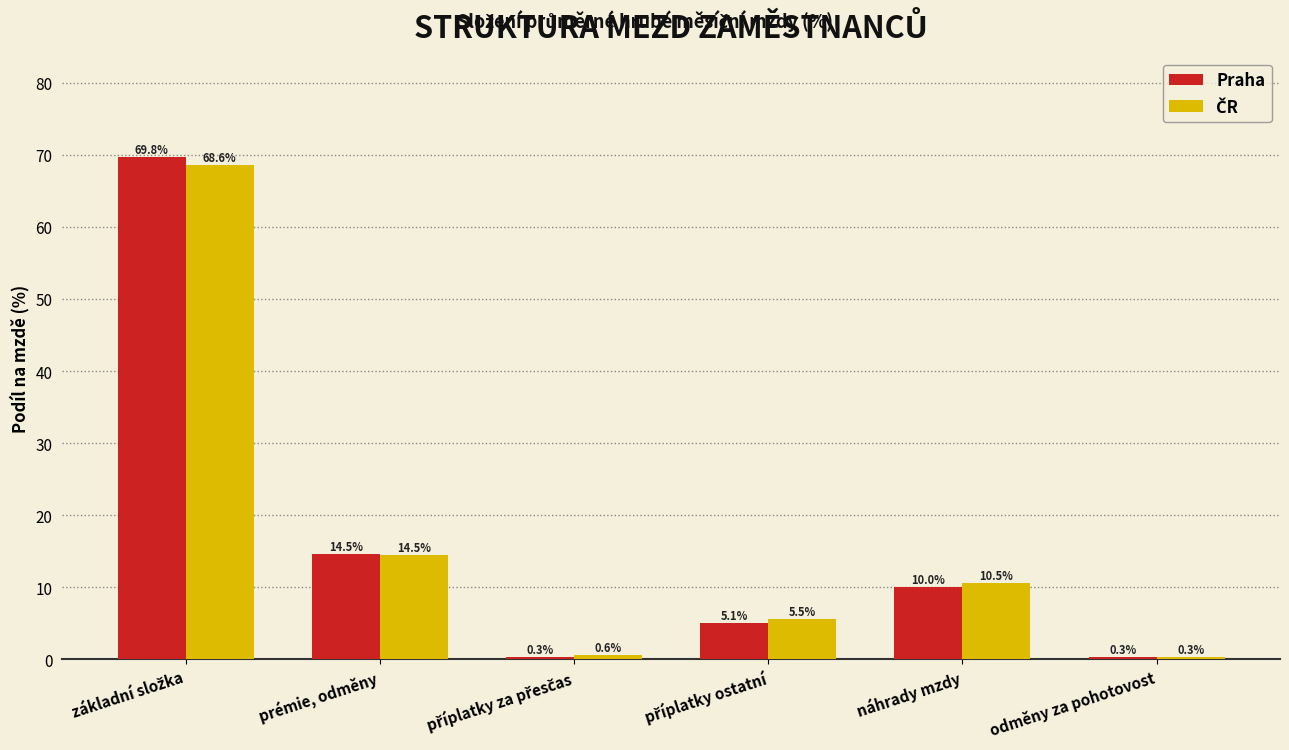

What is the smallest value displayed?

0.3